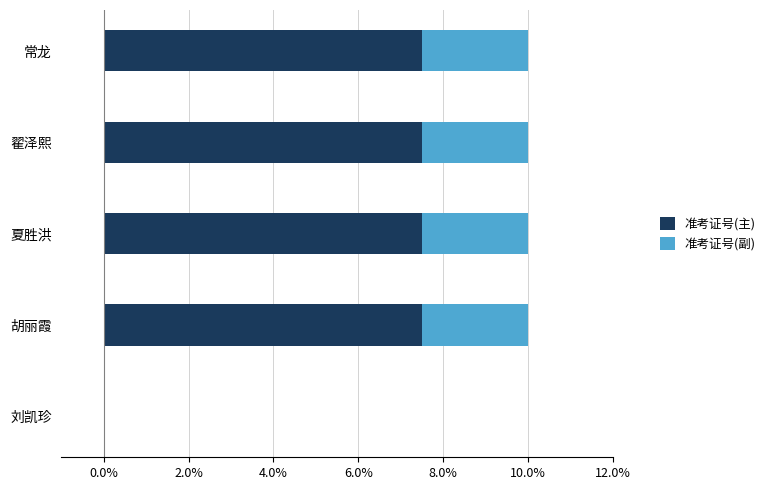

What is the maximum value for 准考证号(主)?

7.5